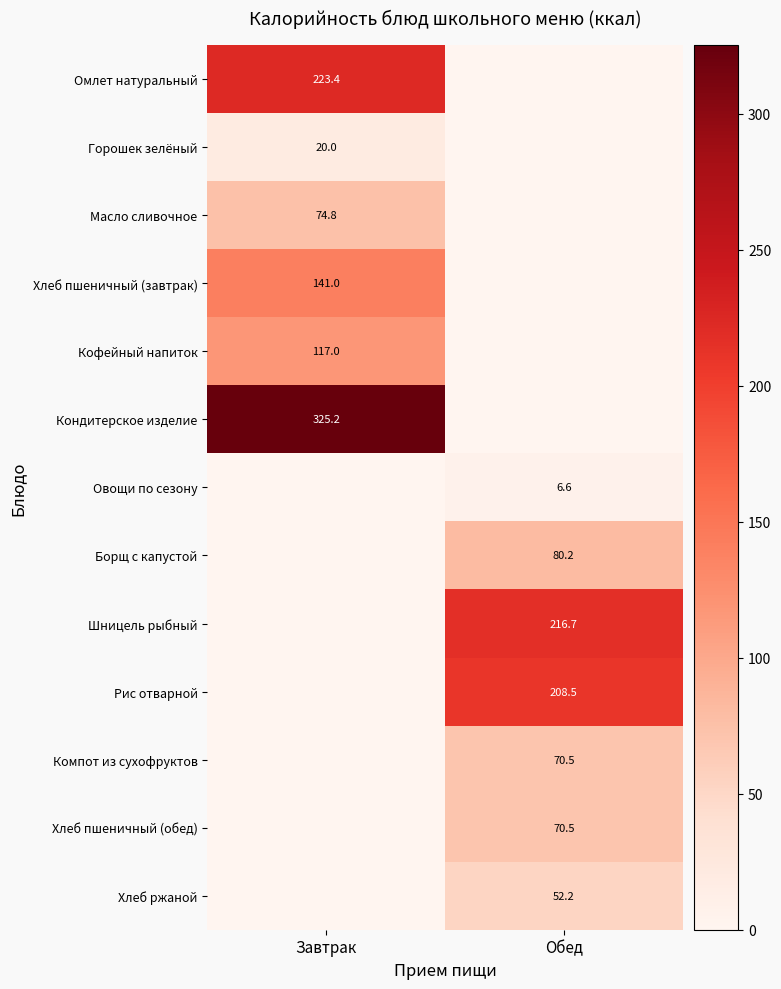

True or false: Хлеб ржаной has a value of 85.9 at Обед.

False